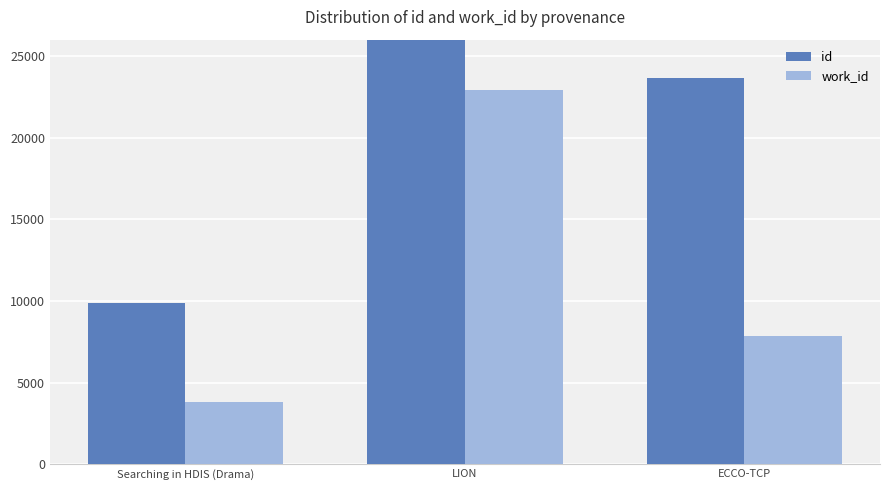

Count the number of categories in the chart.

3